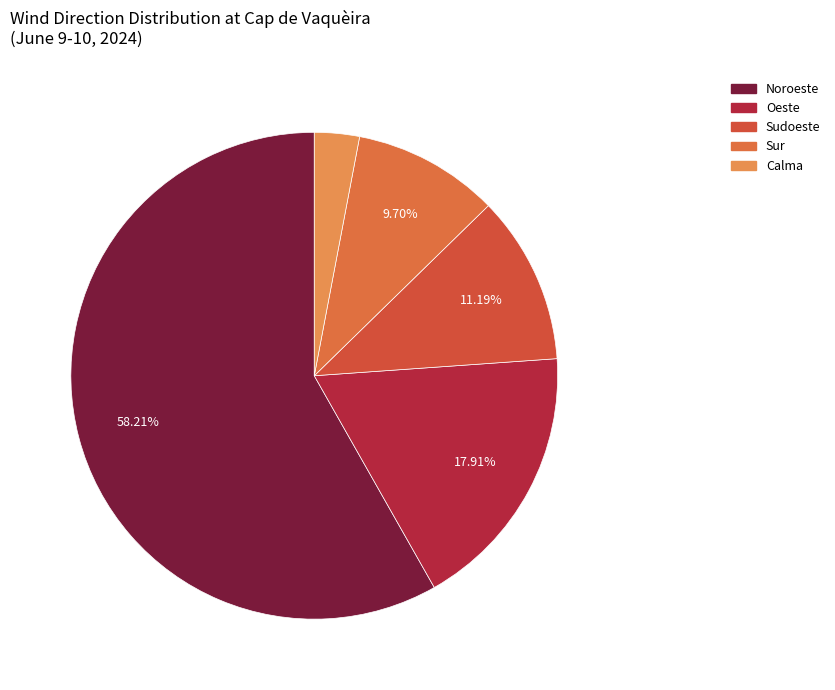

True or false: Noroeste accounts for 1% of the total.

False